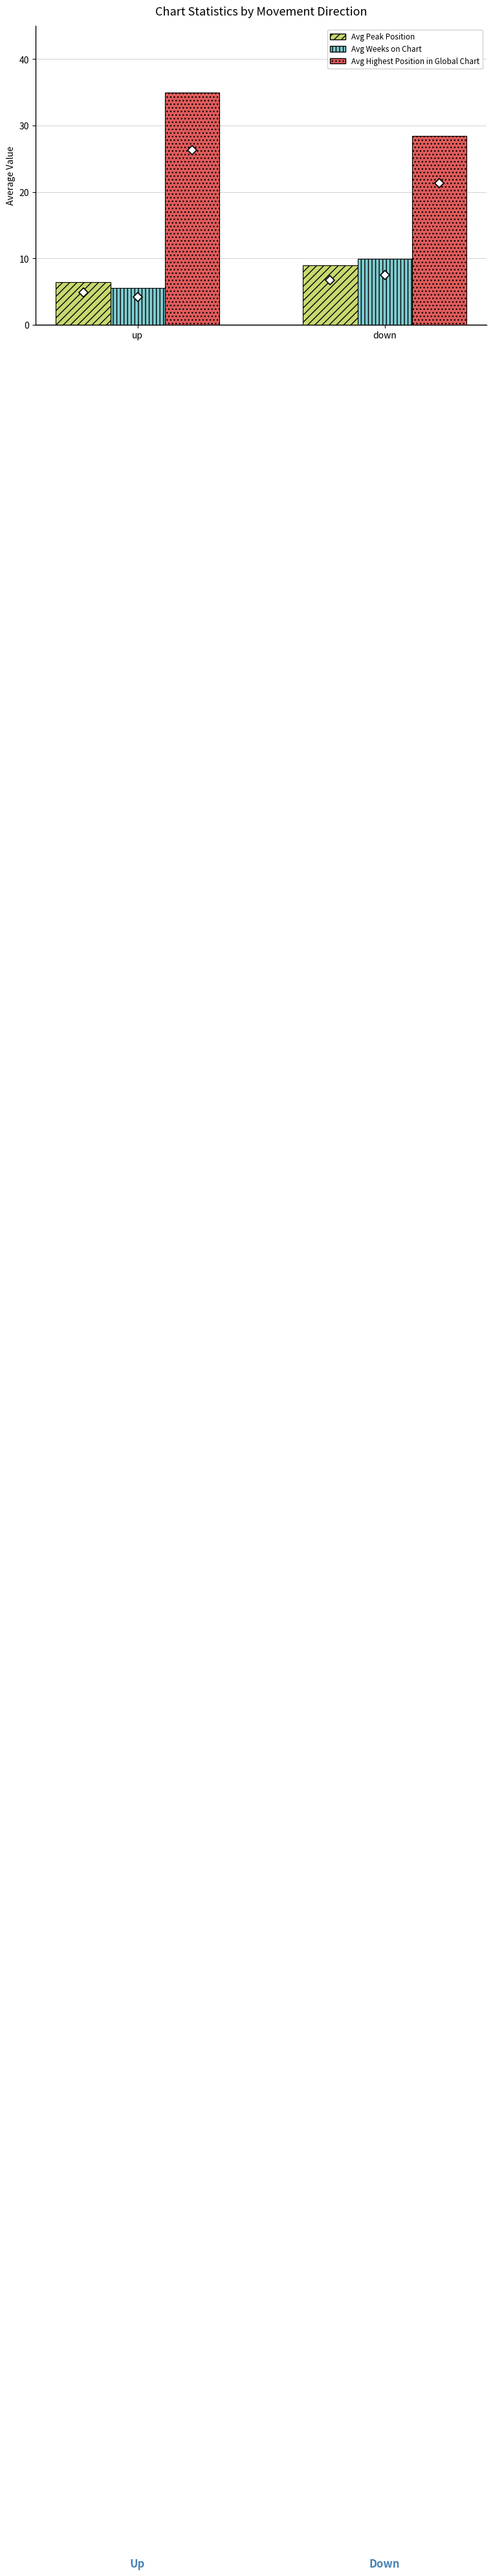

At which label does Avg Weeks on Chart reach its peak?

down